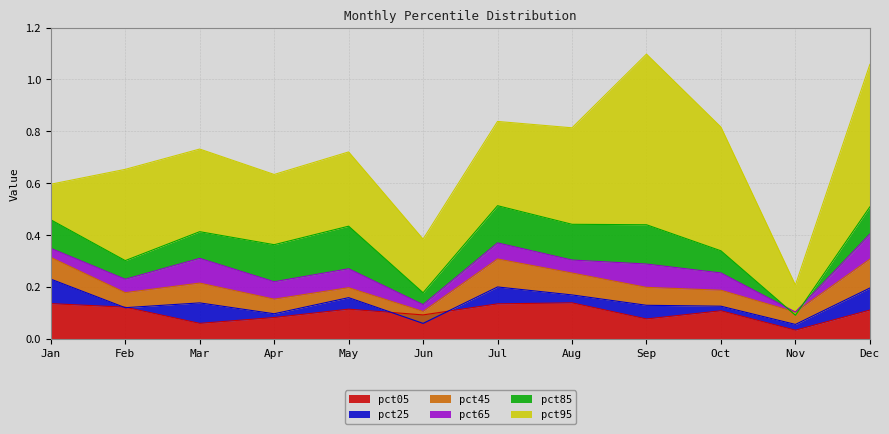

Read the pct85 value at Aug.

0.4